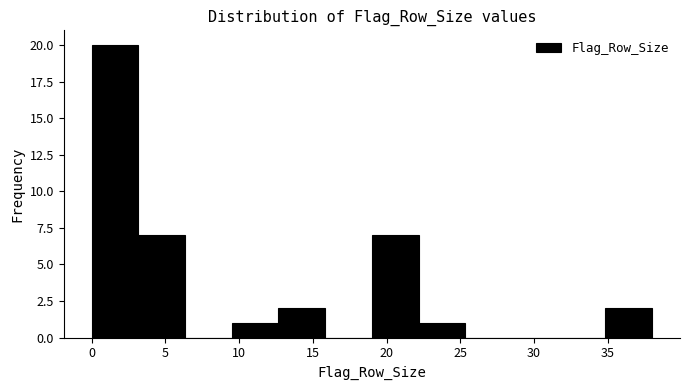

What is the height of the bar covering 12.5 to 16.0 on the x-axis? Neither the bar edges nor the heights are printed on the chart, so give them approximately, as read against the axes.

2